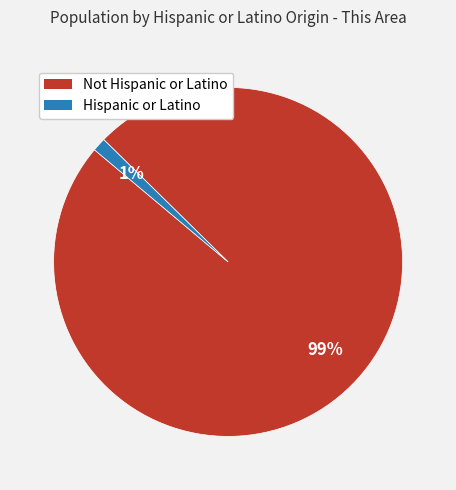

To the nearest percent, what percentage of the pie is Not Hispanic or Latino?

99%